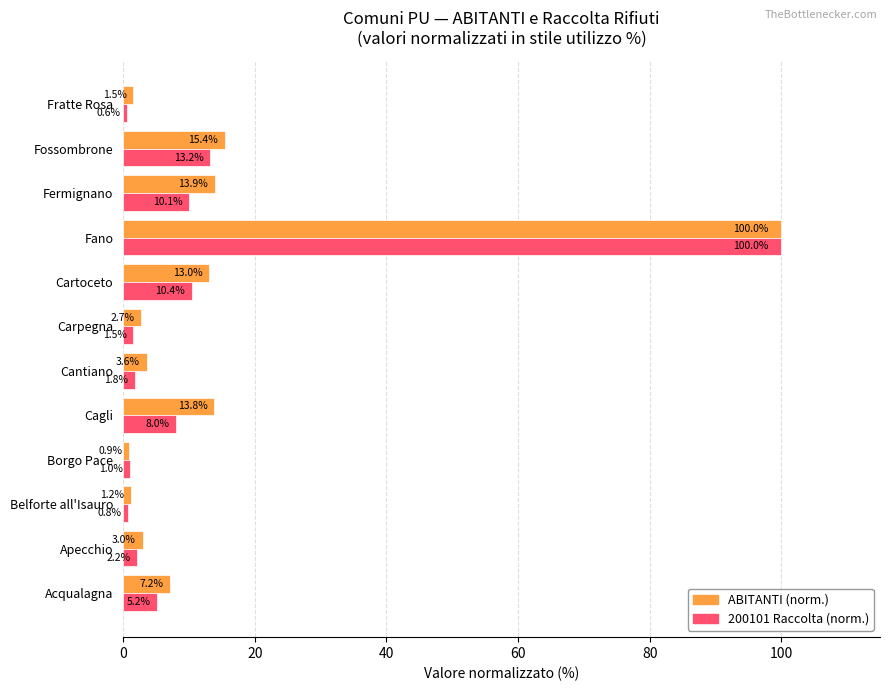

What is the total value across all series at Fermignano?

24.0